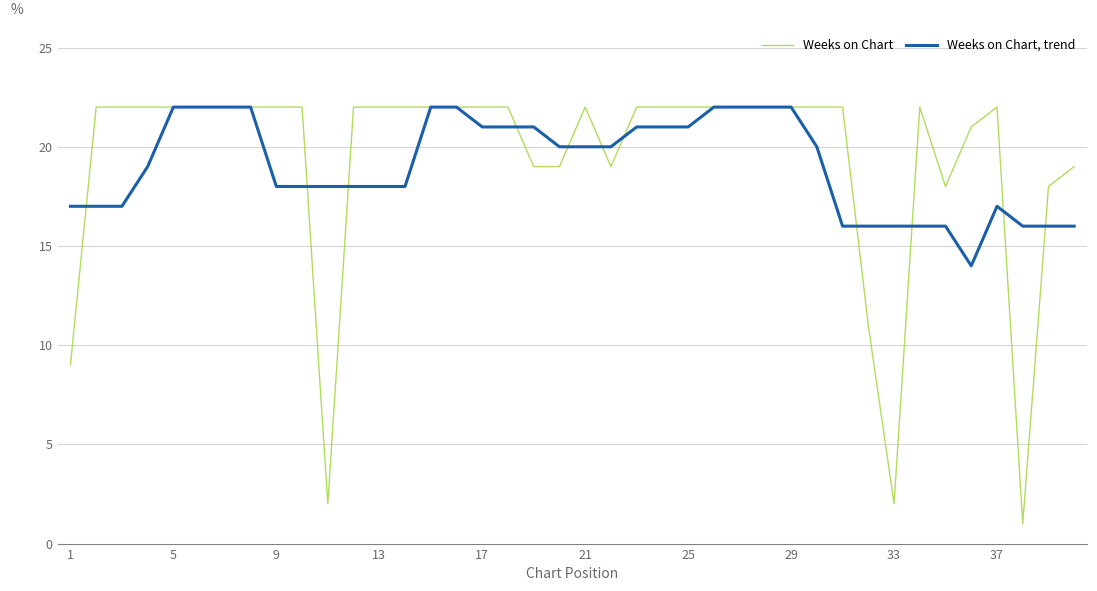

Reading right to left, list all the values displayed in this chart.

Weeks on Chart: 19	18	1	22	21	18	22	2	11	22	22	22	22	22	22	22	22	22	19	22	19	19	22	22	22	22	22	22	22	2	22	22	22	22	22	22	22	22	22	9
Weeks on Chart, trend: 16	16	16	17	14	16	16	16	16	16	20	22	22	22	22	21	21	21	20	20	20	21	21	21	22	22	18	18	18	18	18	18	22	22	22	22	19	17	17	17